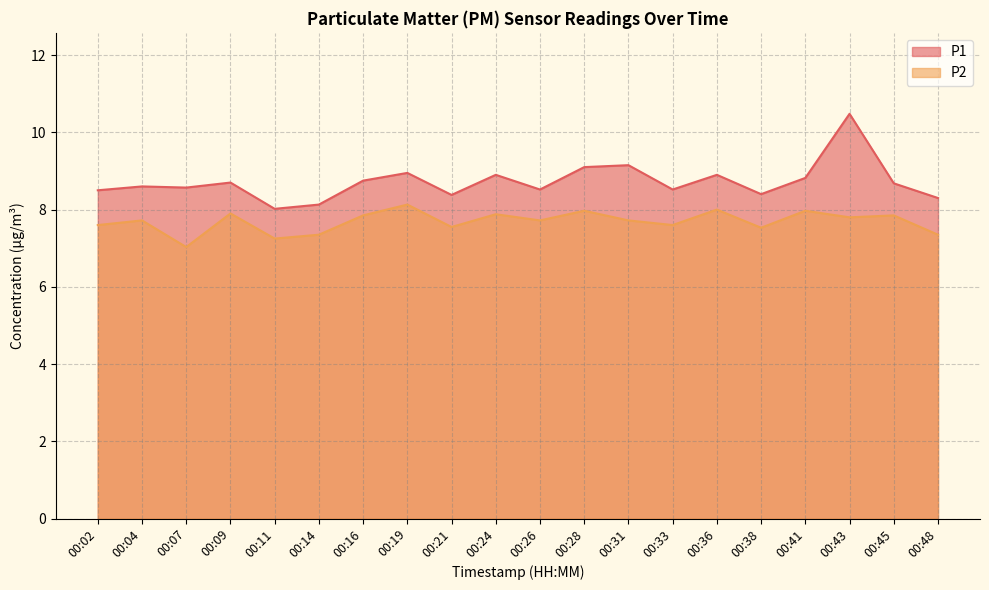

Reading right to left, transcribe all the data shown in this chart.

P1: 8.3	8.7	10.5	8.8	8.4	8.9	8.5	9.2	9.1	8.5	8.9	8.4	8.9	8.8	8.1	8.0	8.7	8.6	8.6	8.5
P2: 7.3	7.8	7.8	8.0	7.5	8.0	7.6	7.7	8.0	7.7	7.9	7.5	8.1	7.8	7.3	7.2	7.9	7.0	7.7	7.6